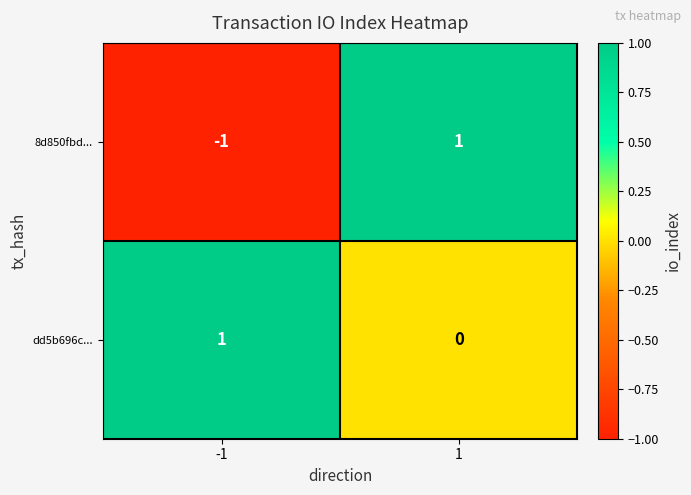

The 8d850fbd... series shows -1 at -1. True or false?

True